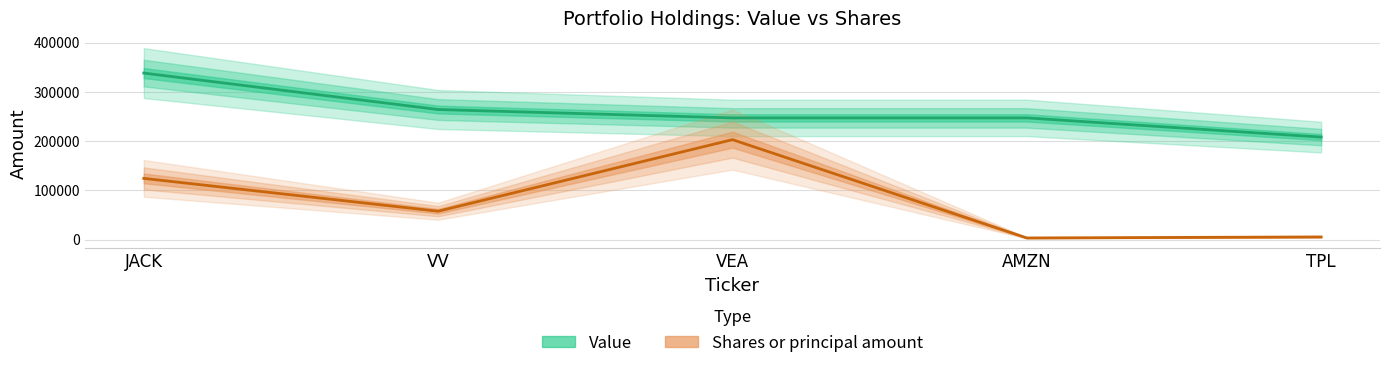

At which label is Shares or principal amount closest to 103012?

JACK